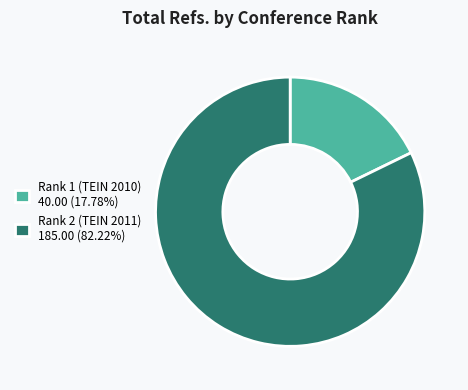

Combined, do Rank 1 (TEIN 2010) 40.00 (17.78%) and Rank 2 (TEIN 2011) 185.00 (82.22%) account for over 50%?

Yes